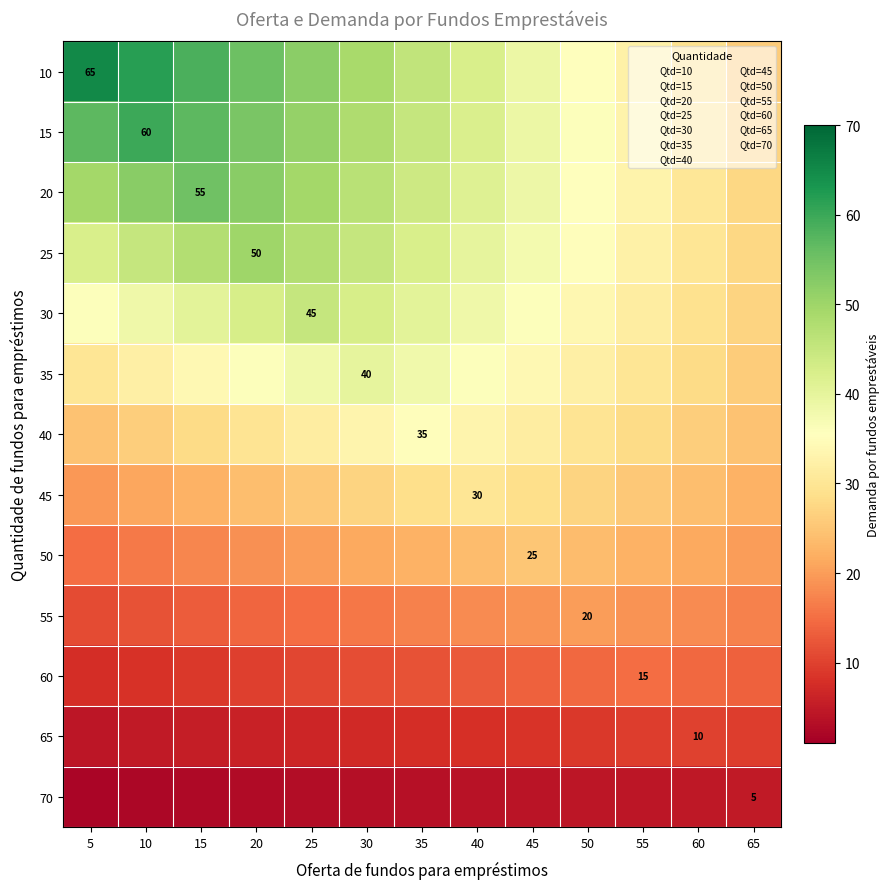

Which series changed the most between 10 and 20?

10